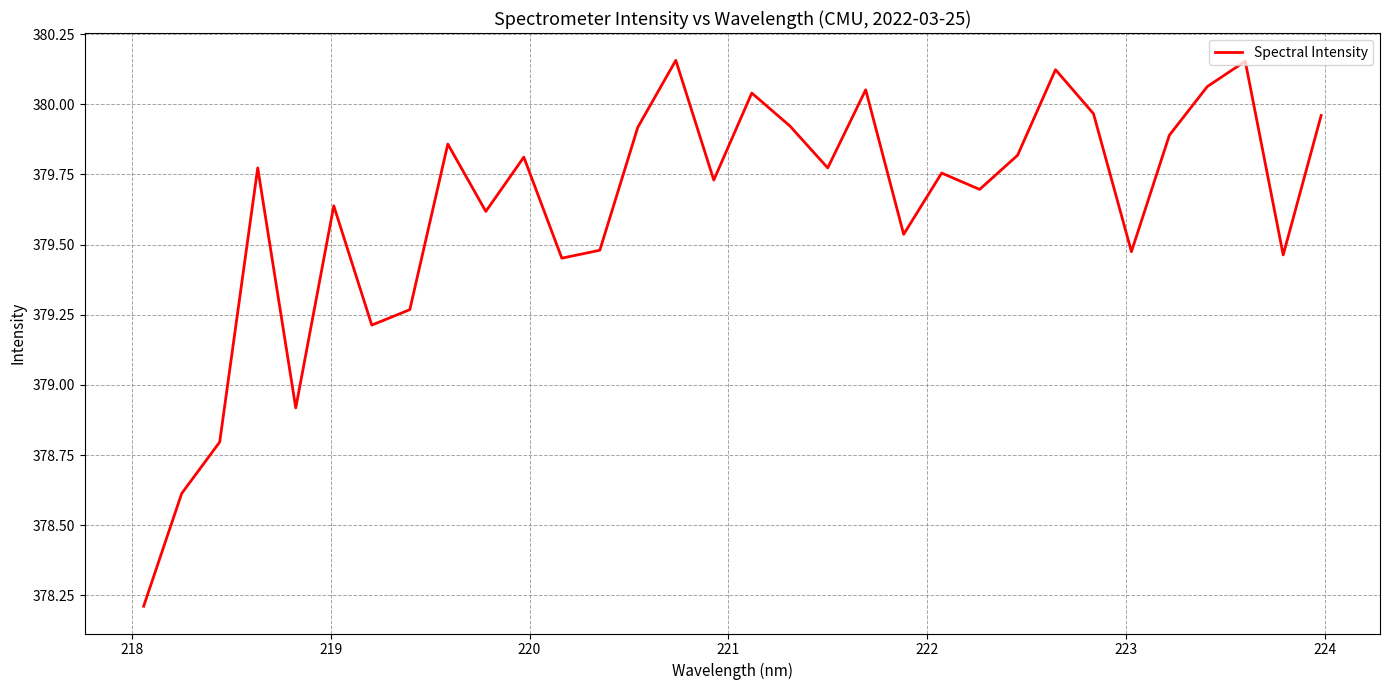

What is the difference between the maximum and minimum values?

1.9